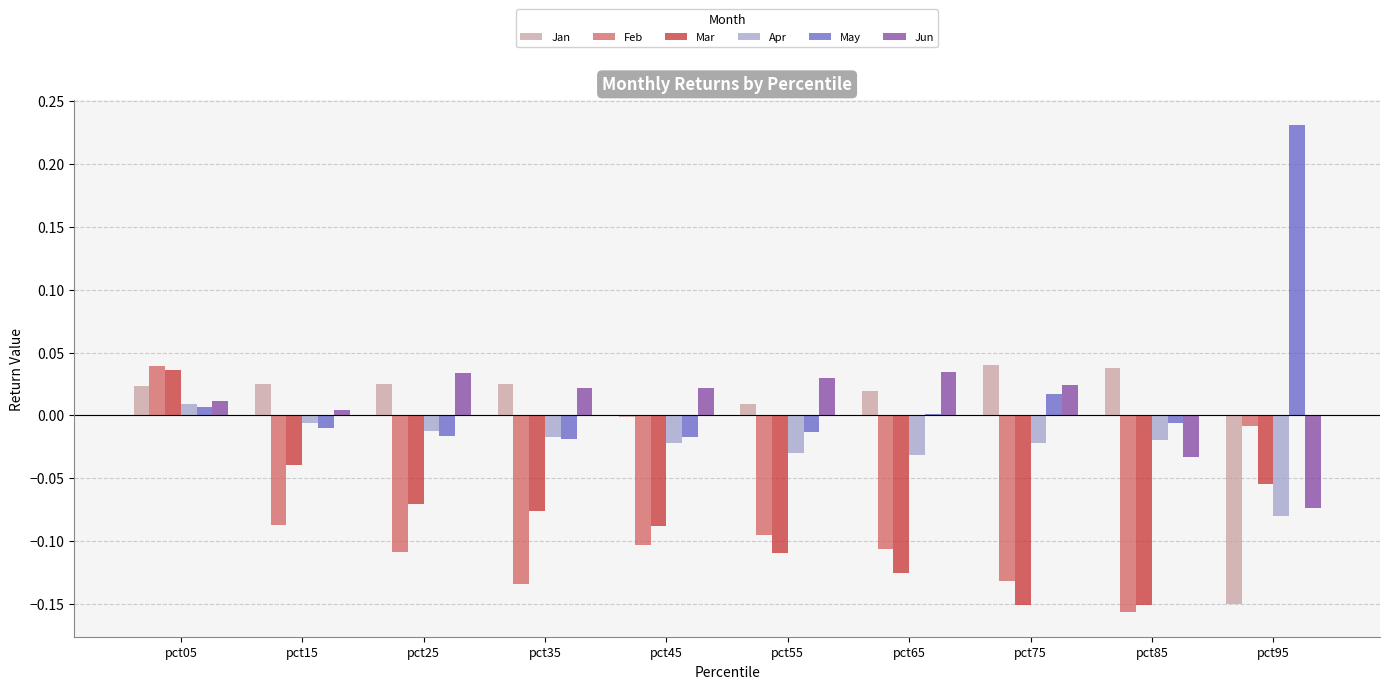

What are all the series names shown in the legend?

Jan, Feb, Mar, Apr, May, Jun